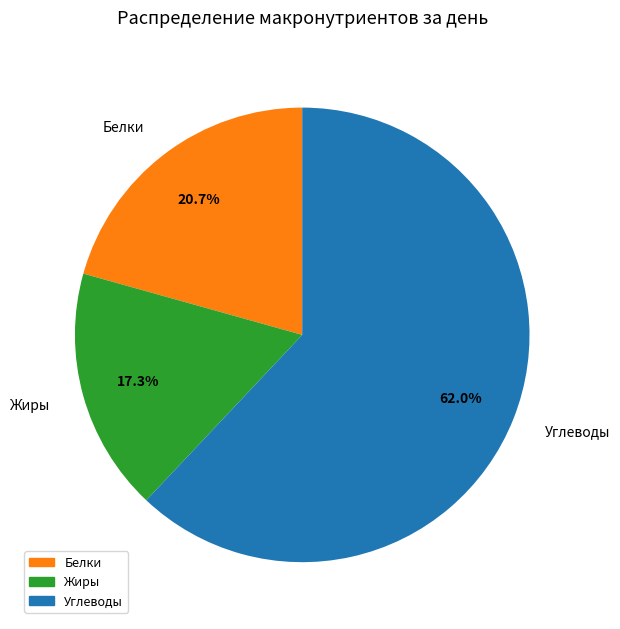

Which category has the smallest portion of the pie?

Жиры